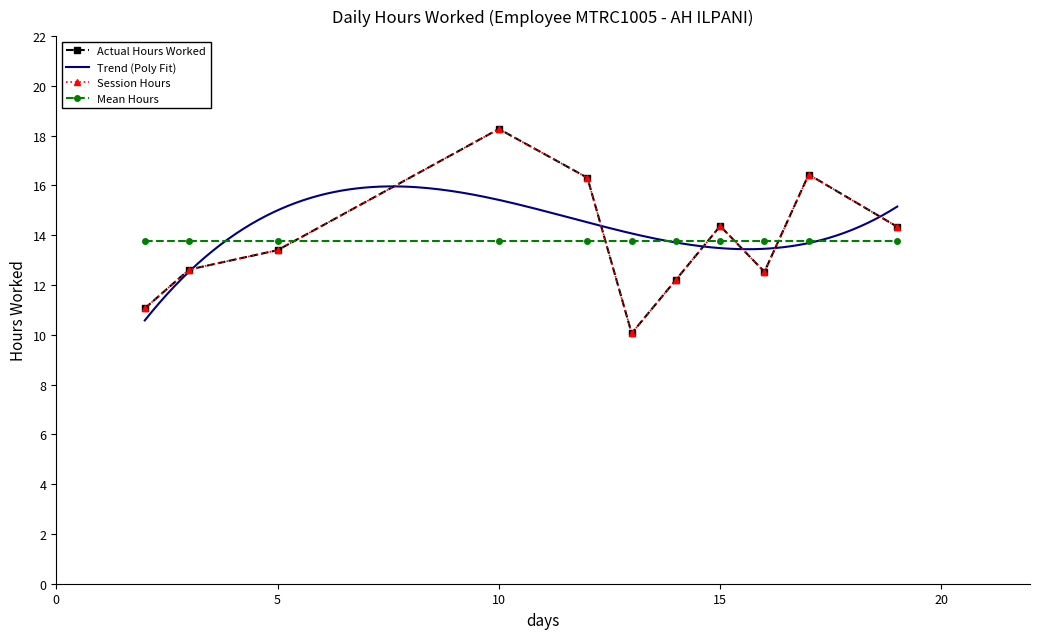

How many interior local valleys (lower than both neighbors) does the data have?

2